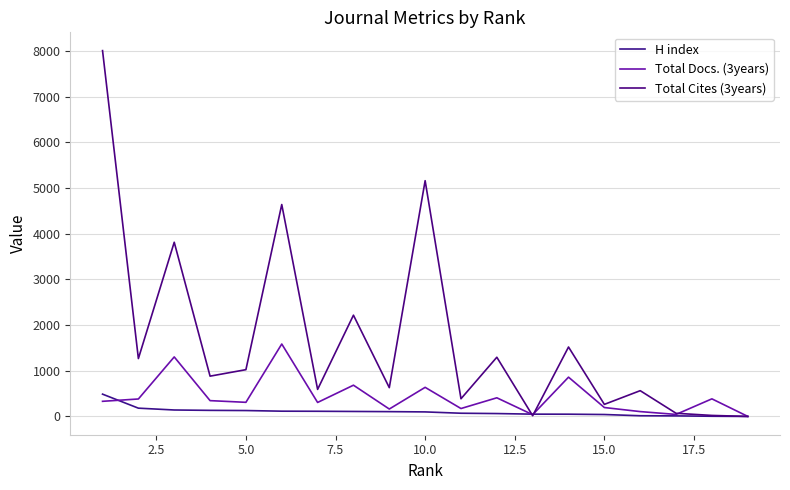

How many distinct data groups are displayed?

3